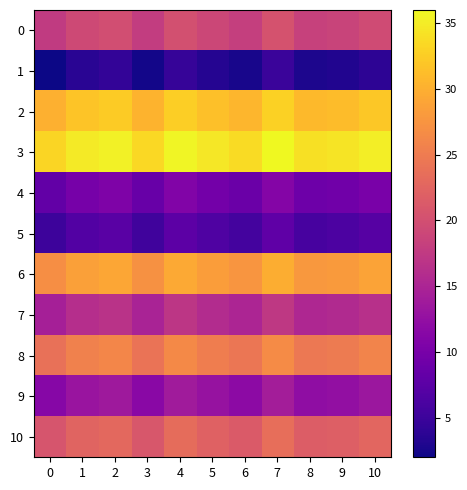

Between 2 and 9, which is larger?

2